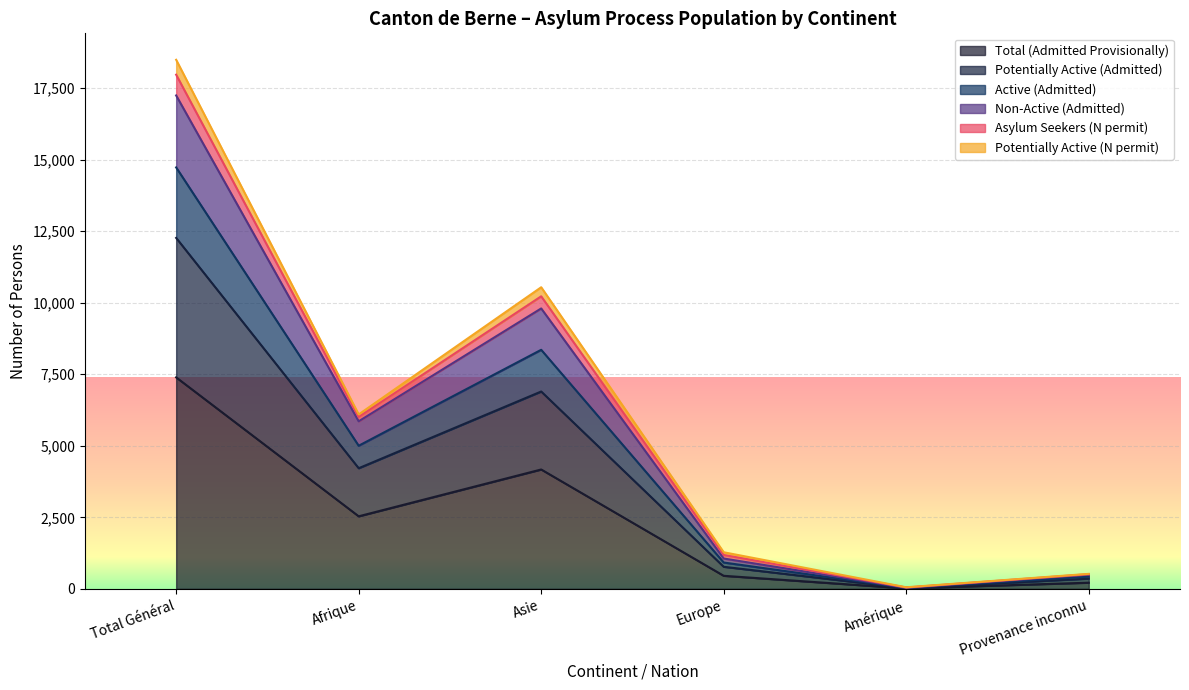

What is the maximum value for Total (Admitted Provisionally)?

7392